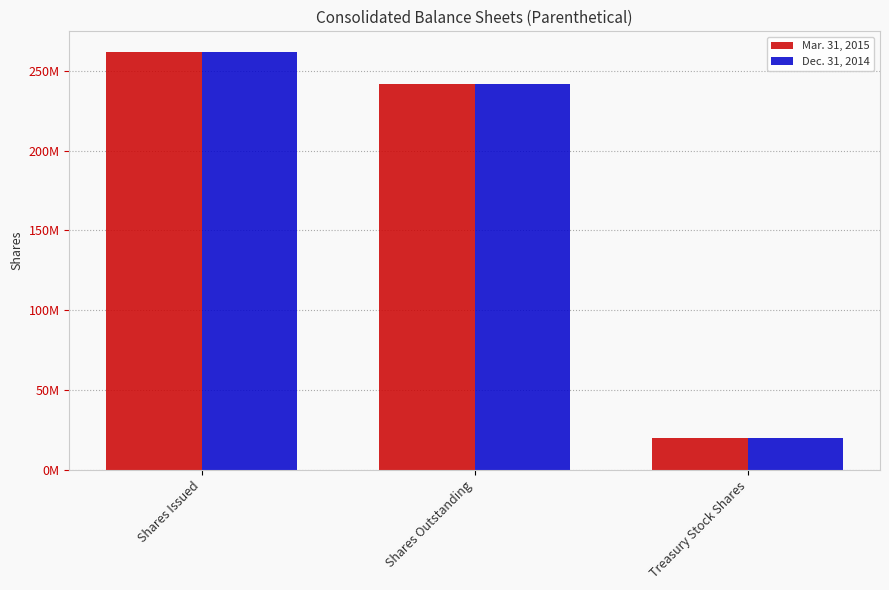

Are the bars grouped side by side (vs. stacked)?

Yes